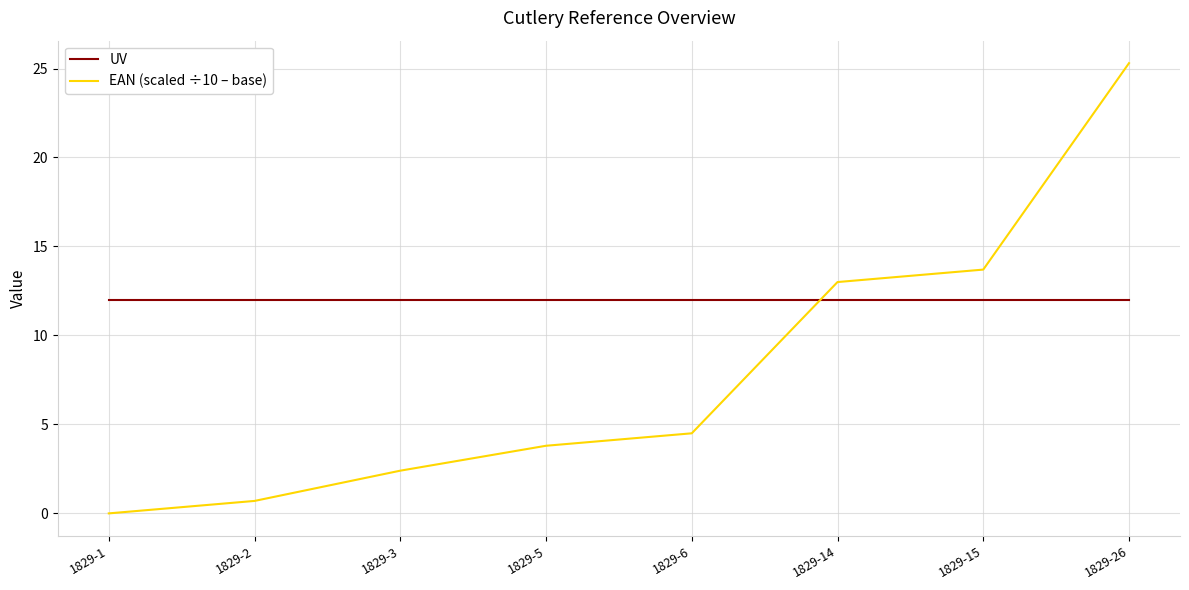

True or false: EAN (scaled ÷10 – base) has more than 2 interior local peaks.

False